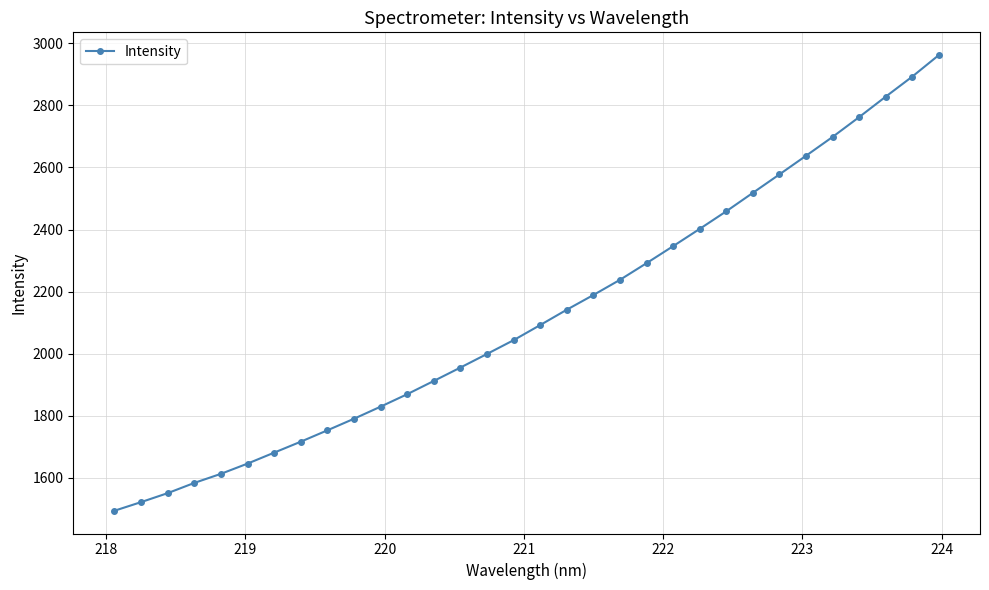

What is the value of the 4th point from the left?

1583.9